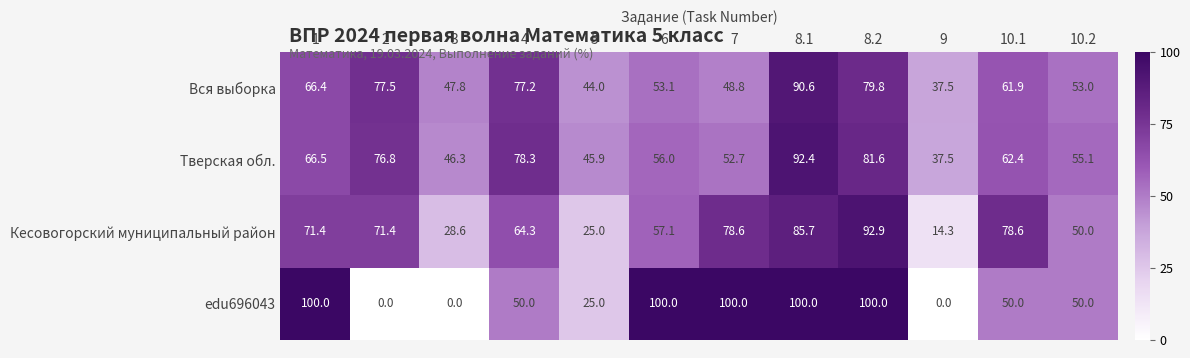

At which label does Тверская обл. reach its peak?

8.1